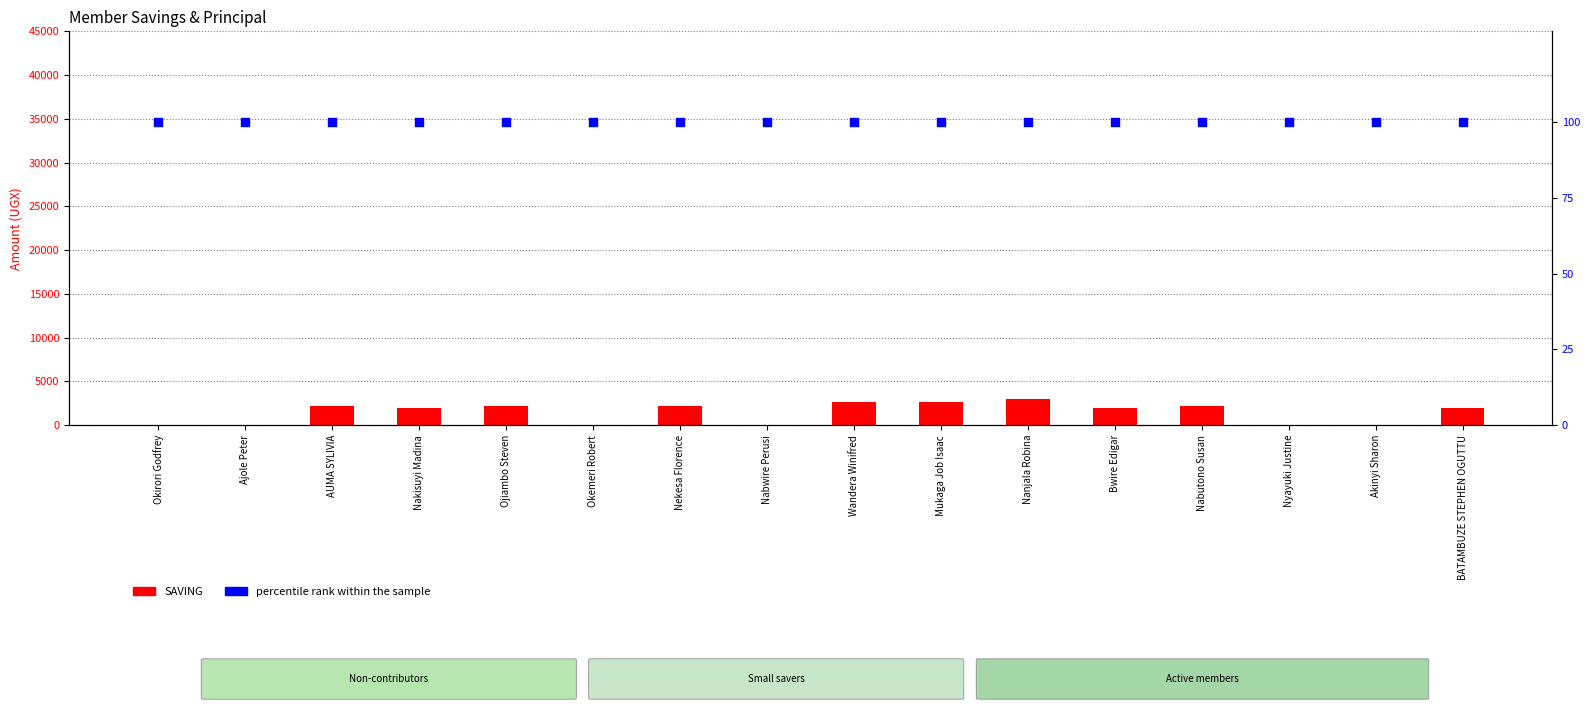

Which series has the largest total across all categories?

SAVING